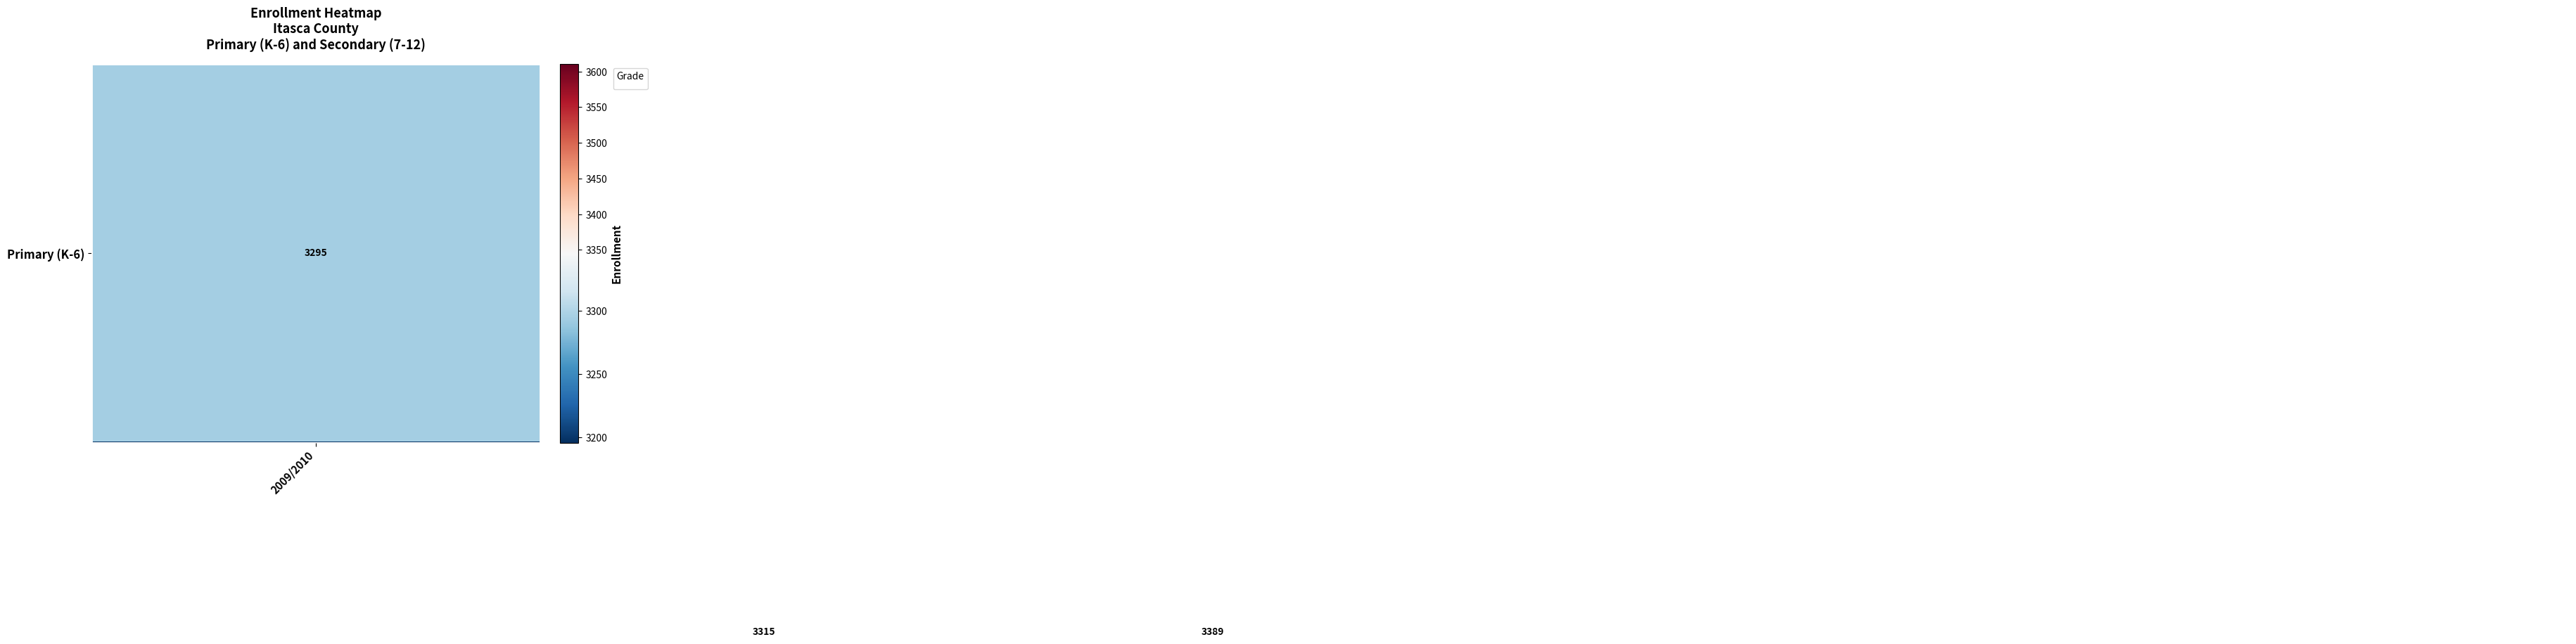

At how many categories does at least one series exceed 3447?

3